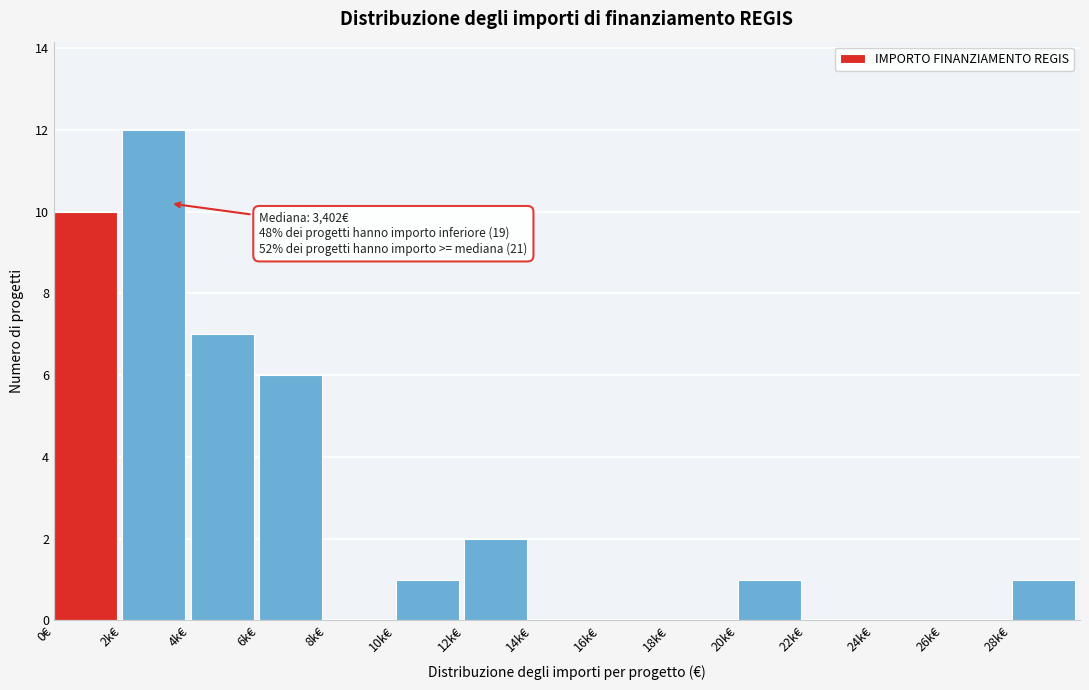

Reading right to left, transcribe all the data shown in this chart.

28k€=1	26k€=0	24k€=0	22k€=0	20k€=1	18k€=0	16k€=0	14k€=0	12k€=2	10k€=1	8k€=0	6k€=6	4k€=7	2k€=12	0€=10